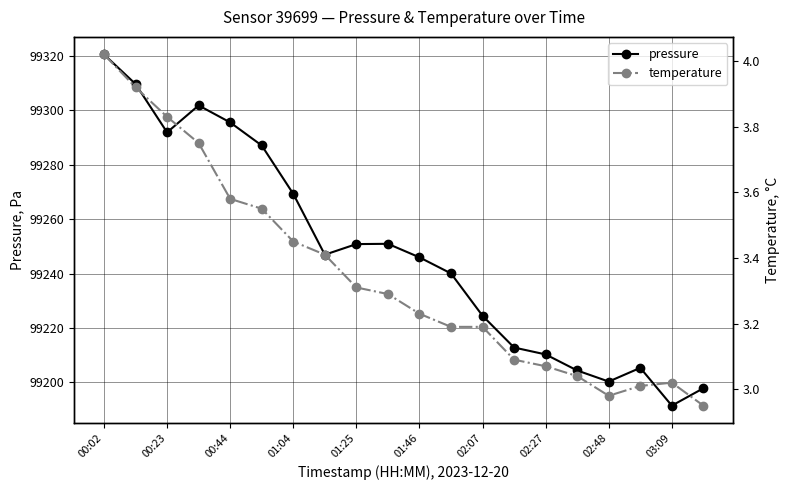

The value of pressure at 13 is 99212.8. True or false?

True